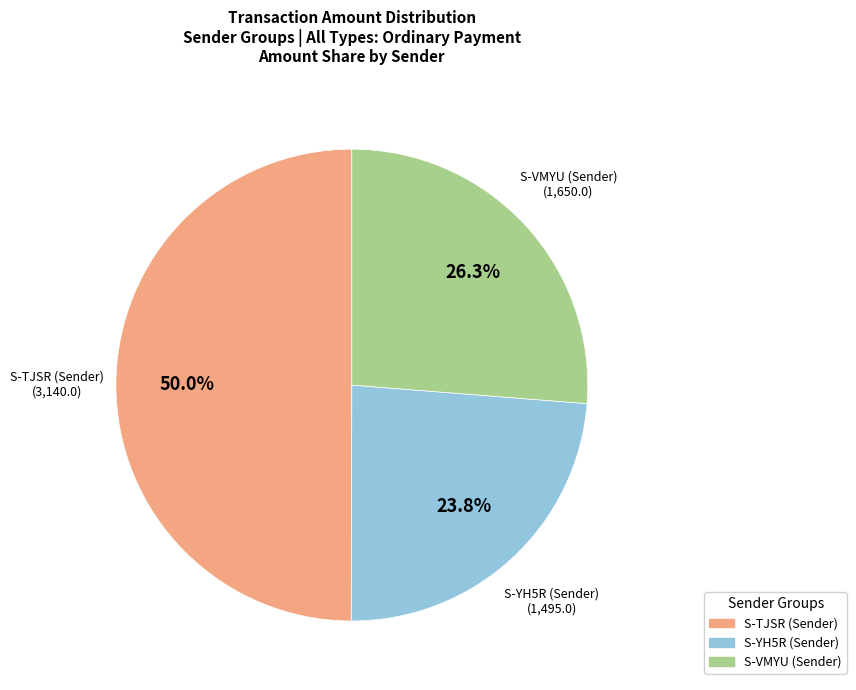

Between S-YH5R (Sender) and S-VMYU (Sender), which is larger?

S-VMYU (Sender)